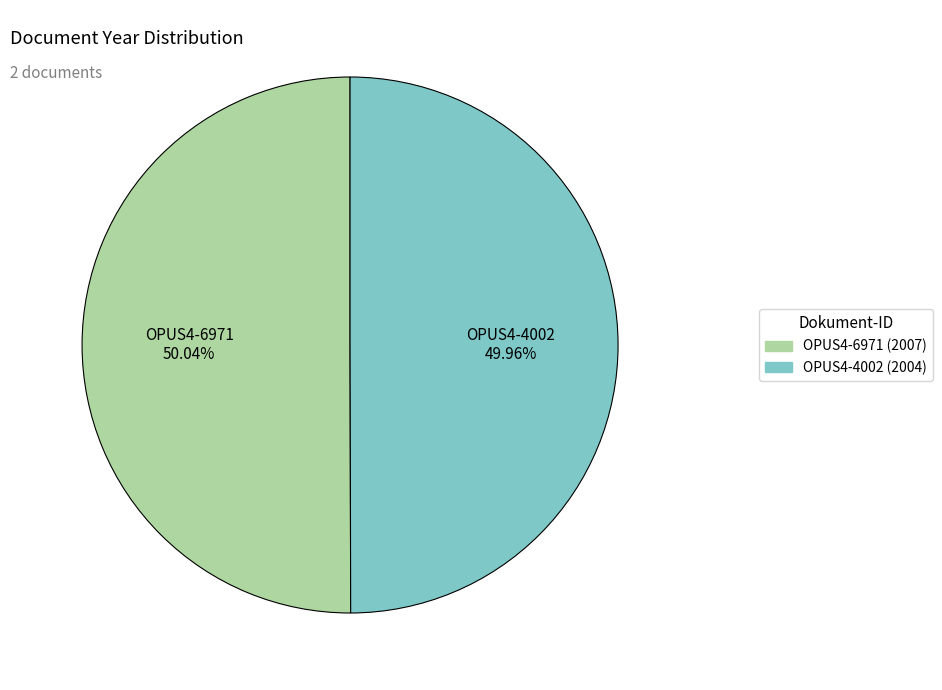

How many segments does this pie chart have?

2